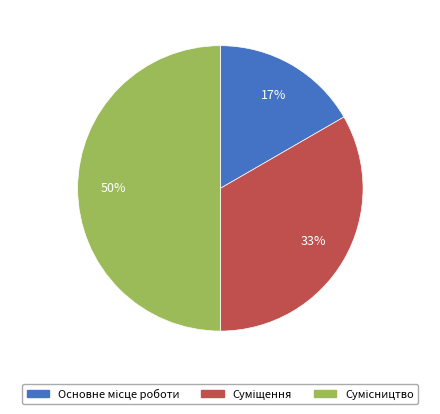

To the nearest percent, what is the difference between the largest and smallest slice percentages?

33%